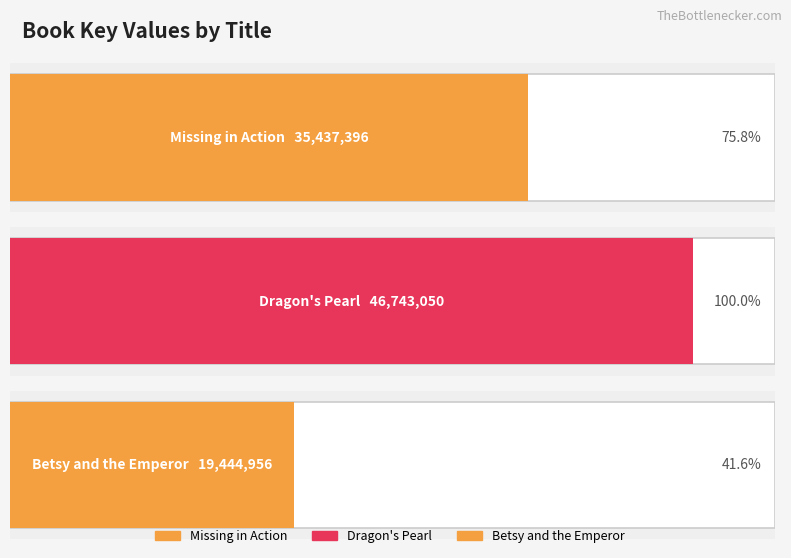

Count the values in the range 19444956 to 46743050.

3